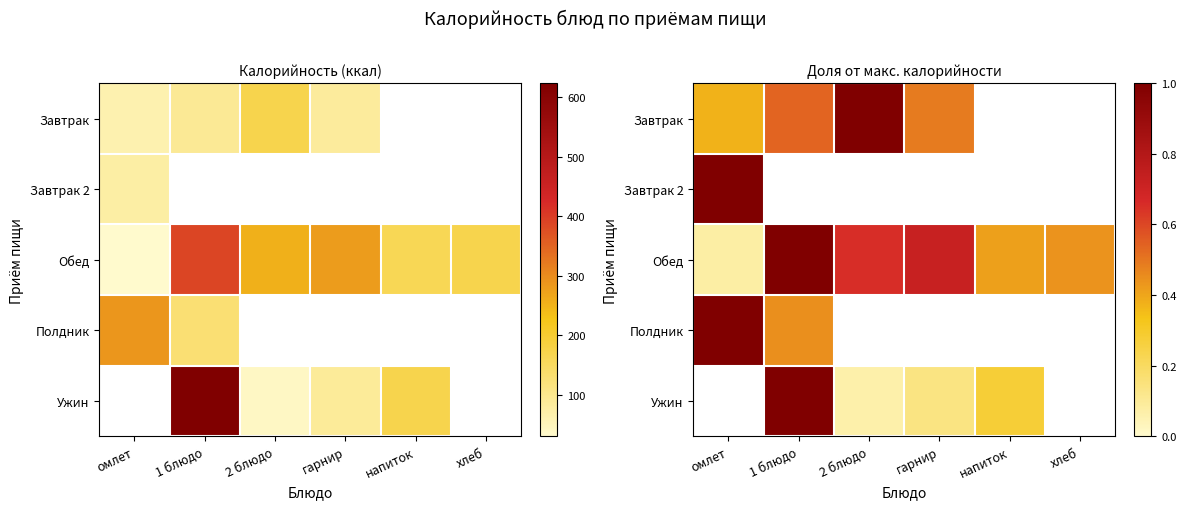

At which label is Завтрак 2 closest to 1?

омлет